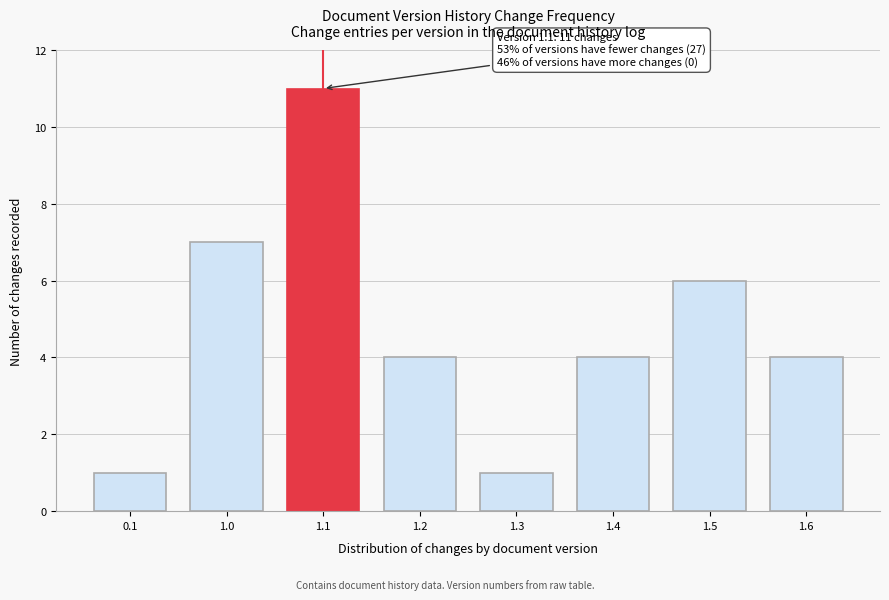

Reading left to right, transcribe all the data shown in this chart.

0.1=1	1.0=7	1.1=11	1.2=4	1.3=1	1.4=4	1.5=6	1.6=4